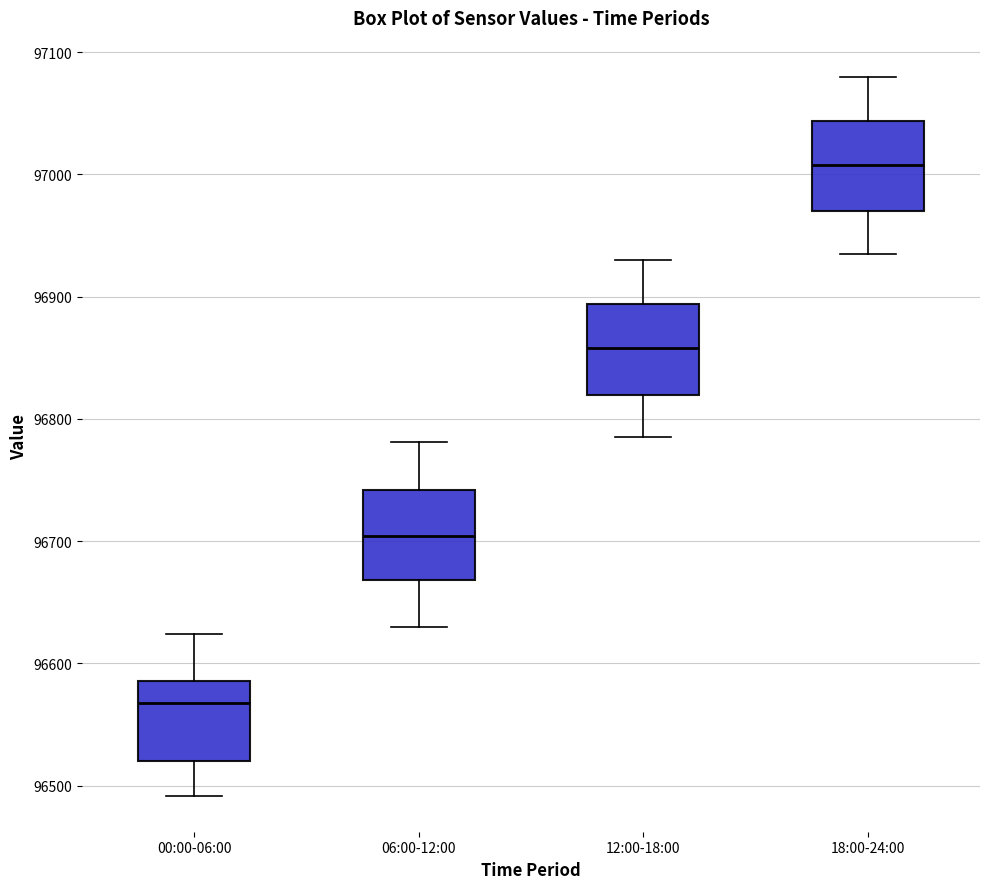

Reading left to right, read every box against the y-axis: the position of its median line, the range the box covers, and the ends of its whiskers. The values are not printed on the chart, so give them approximately, as read against the axis.

00:00-06:00: median 96570, box 96520 to 96590, whiskers 96490 to 96620
06:00-12:00: median 96700, box 96670 to 96740, whiskers 96630 to 96780
12:00-18:00: median 96860, box 96820 to 96890, whiskers 96790 to 96930
18:00-24:00: median 97010, box 96970 to 97040, whiskers 96940 to 97080